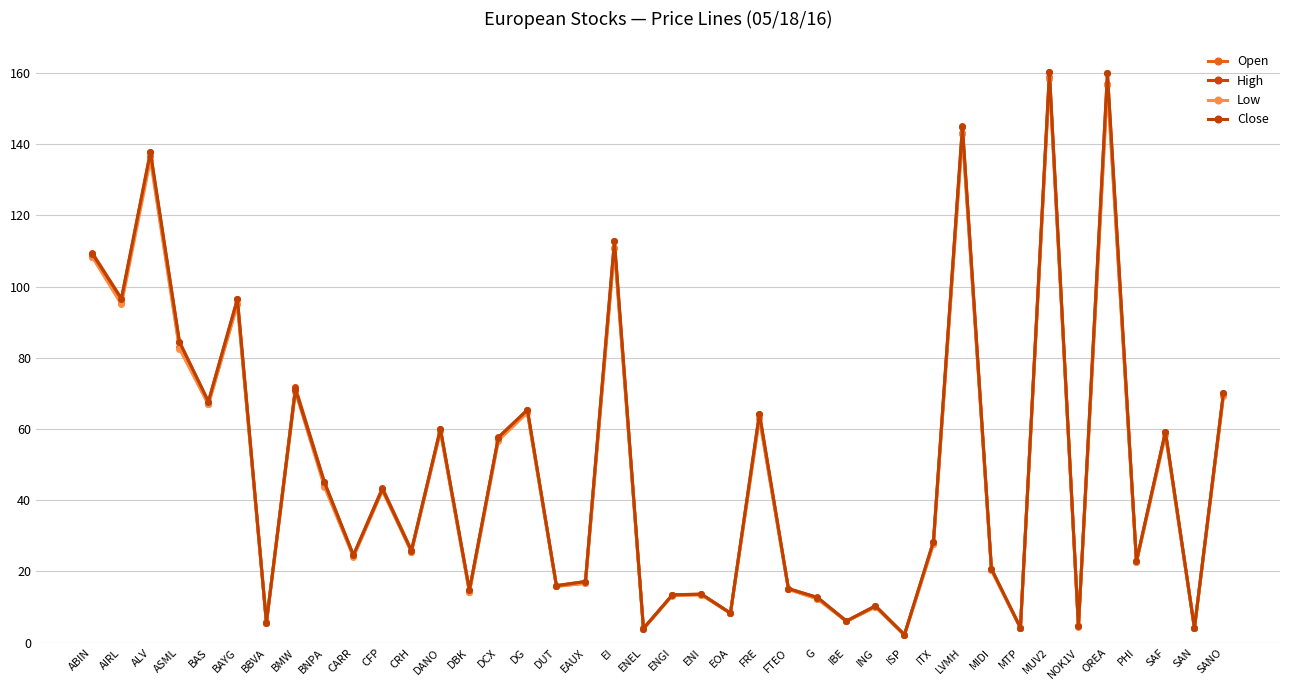

At which category is the sum across all series the highest?

MUV2